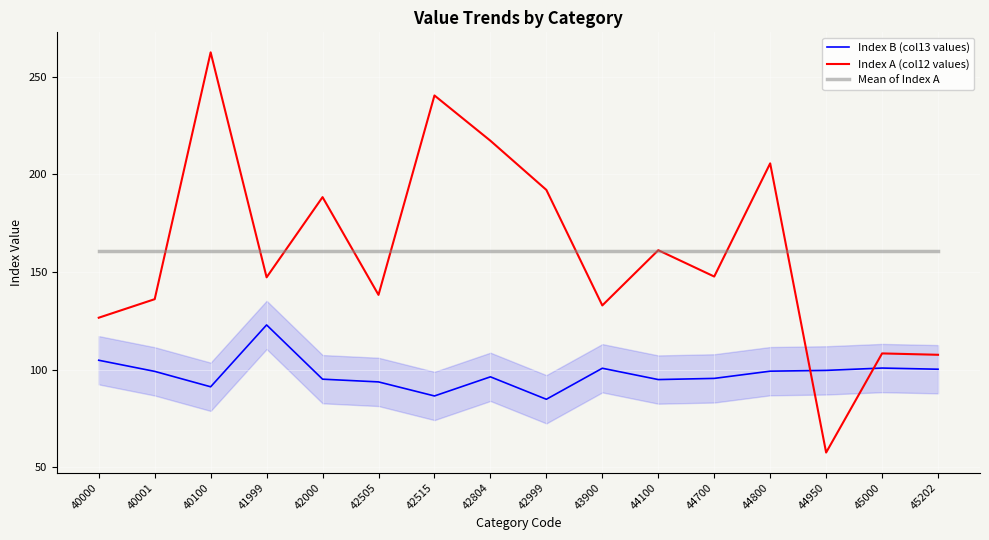

True or false: Mean of Index A and Index B (col13 values) cross at least once.

False